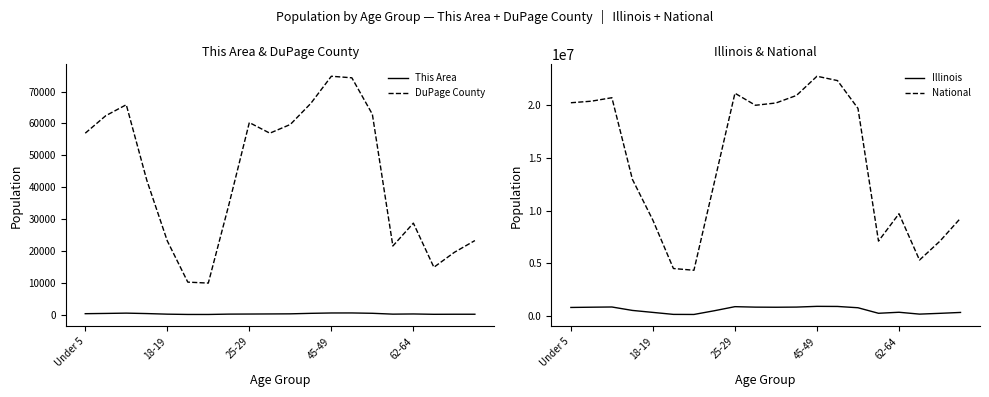

Which series has the largest range (max minus min)?

National